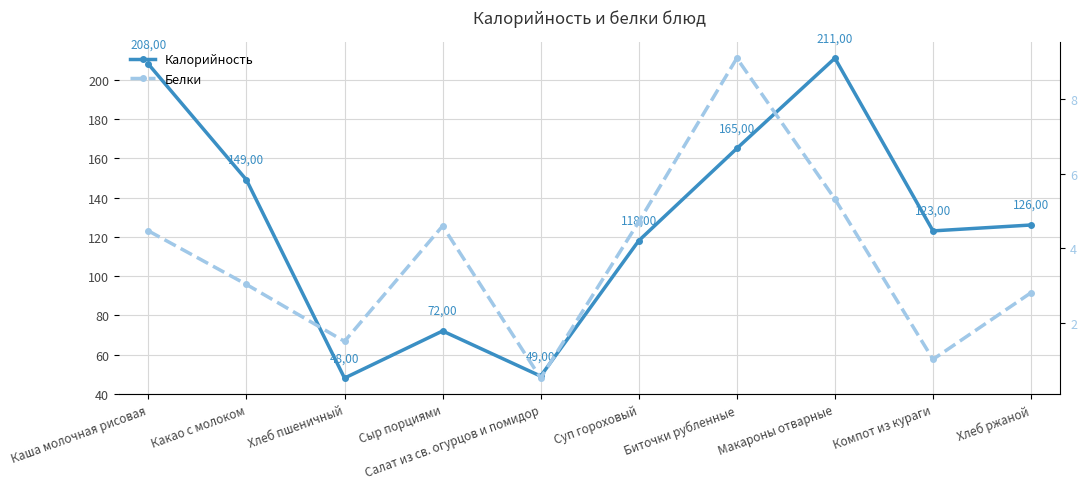

Between Хлеб пшеничный and Биточки рубленные, which is larger?

Биточки рубленные